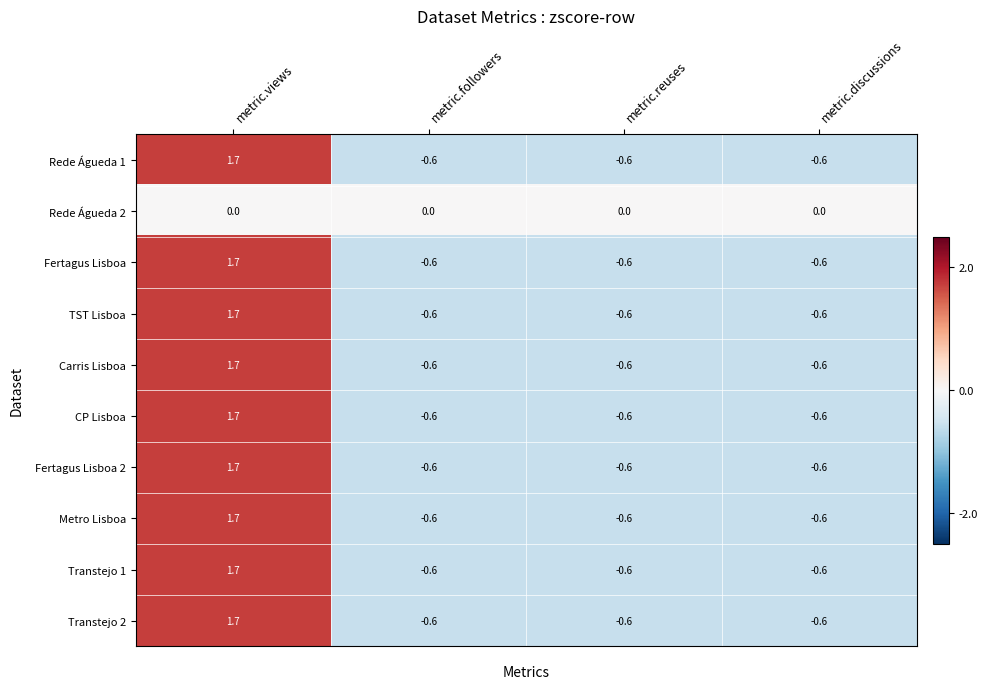

What is the sum of the Fertagus Lisboa 2 values at metric.followers and metric.reuses?

-1.2